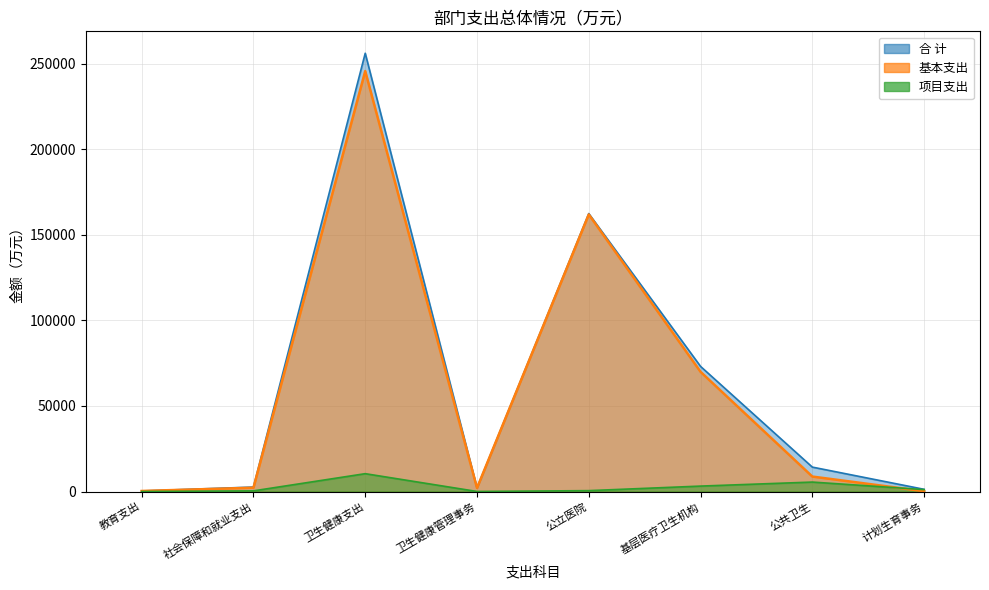

True or false: 合 计 has more than 1 interior local peaks.

True